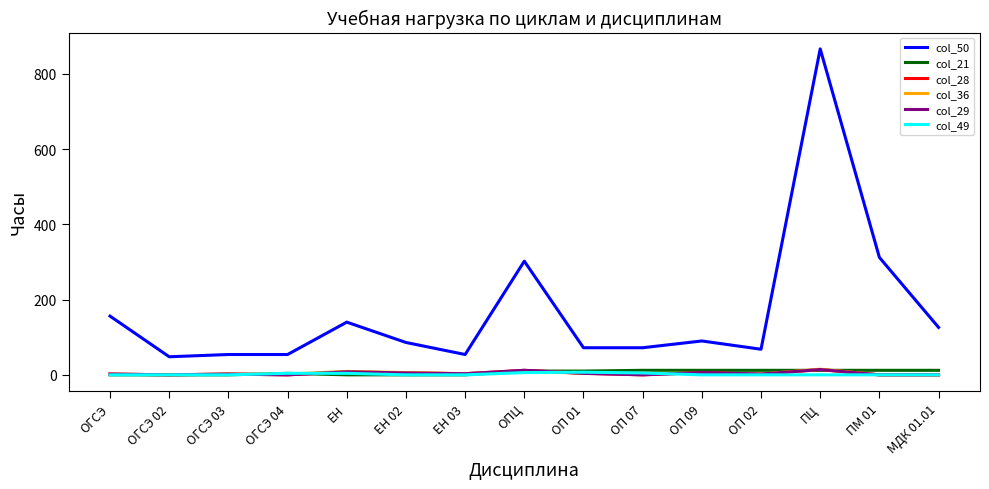

What is the sum of all col_36 values?

63